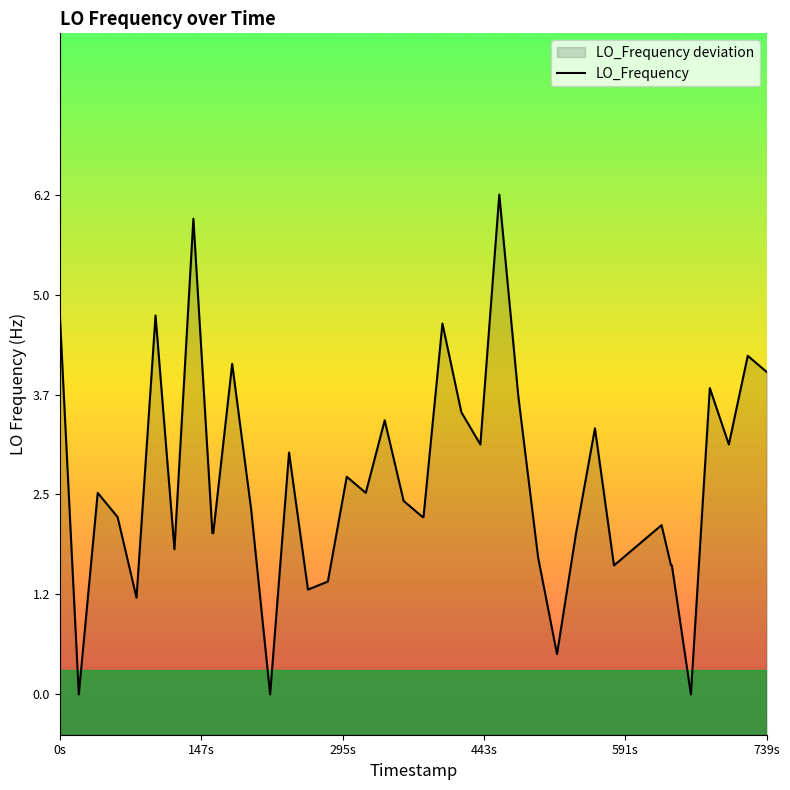

Count the number of categories in the chart.

40